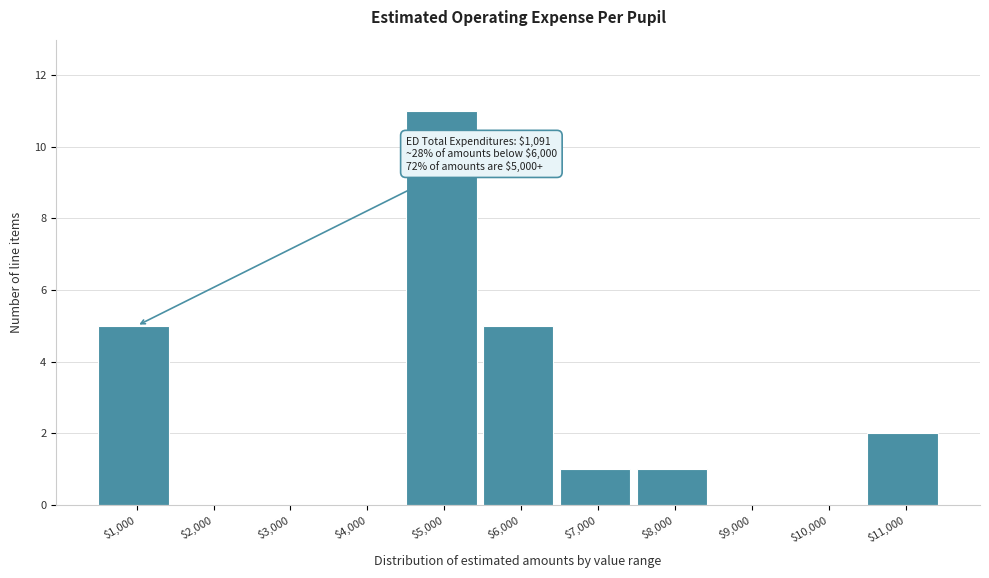

What is the sum of all values?

25